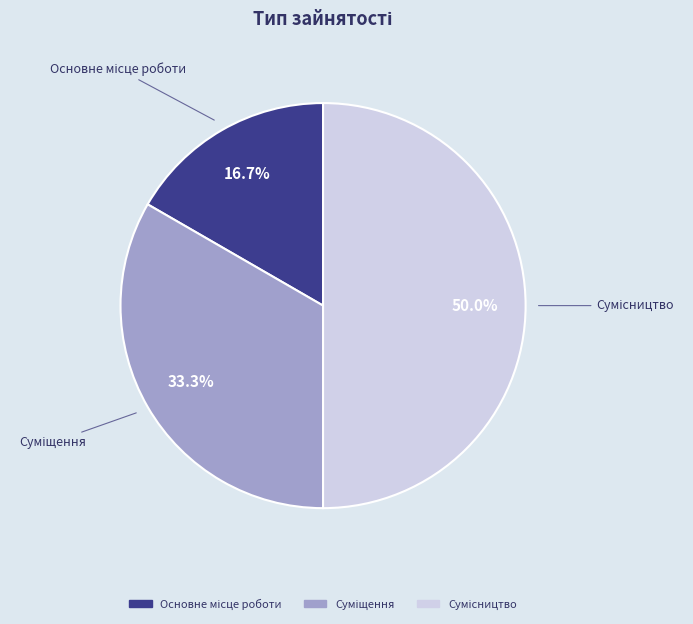

What is the change in value from Основне місце роботи to Суміщення?

+1